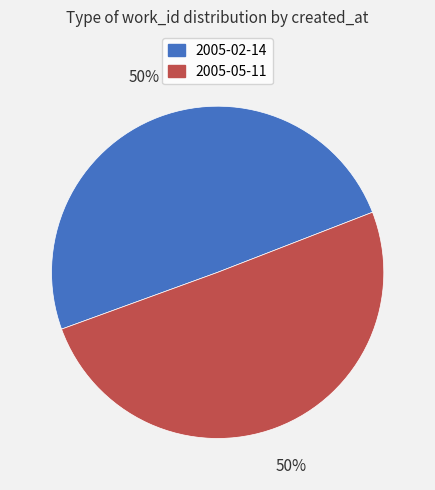

What is the ratio of the value at 2005-05-11 to the value at 2005-02-14?

1.0